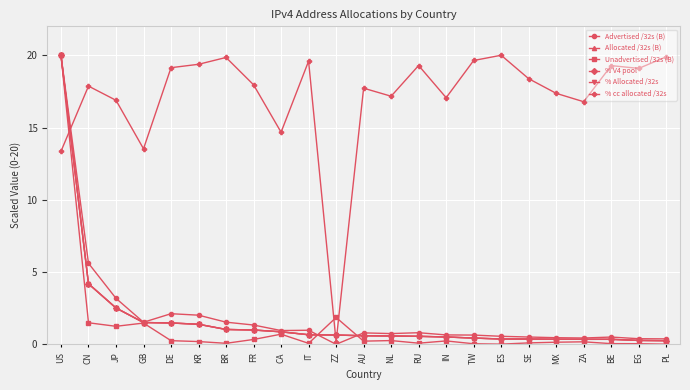

What are all the series names shown in the legend?

Advertised /32s (B), Allocated /32s (B), Unadvertised /32s (B), % V4 pool, % Allocated /32s, % cc allocated /32s